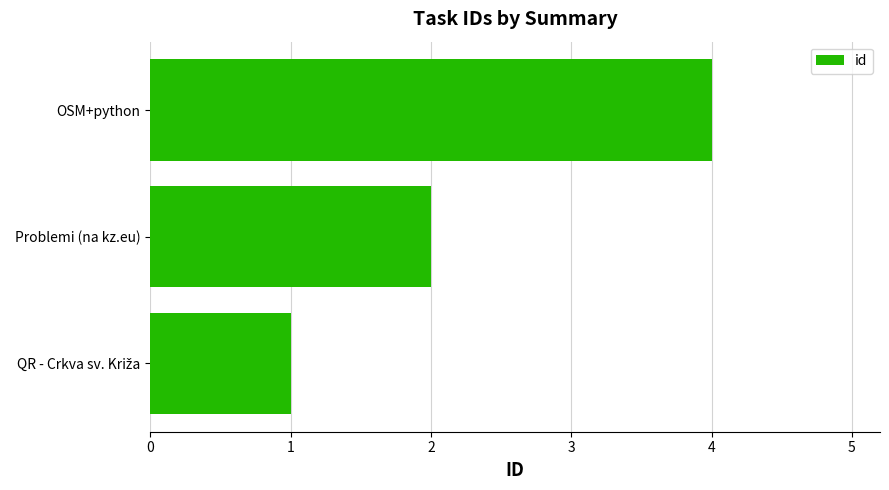

Reading top to bottom, transcribe all the data shown in this chart.

4	2	1